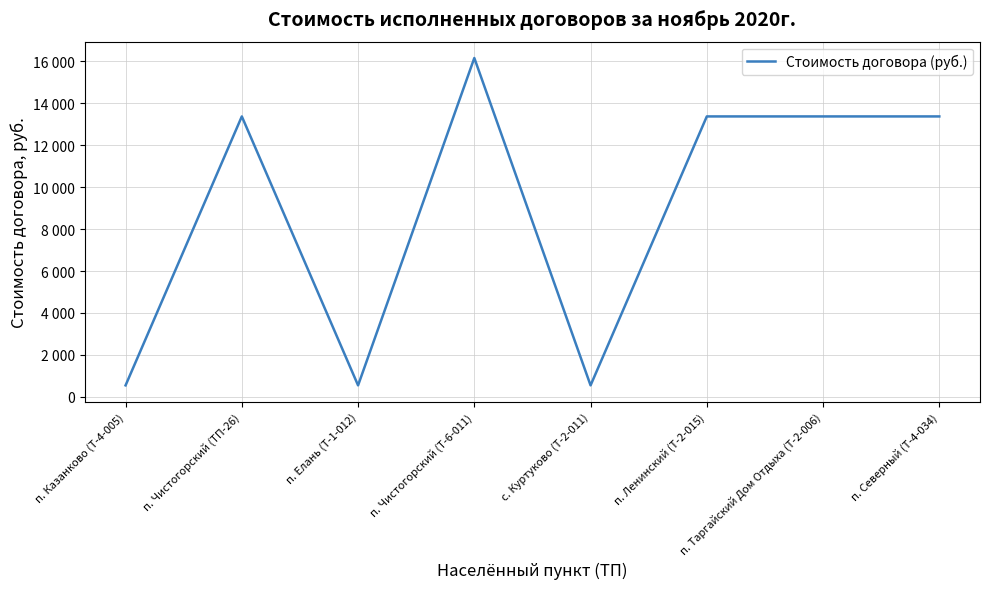

Reading left to right, extract all data points from this chart.

п. Казанково (Т-4-005)=550.0	п. Чистогорский (ТП-26)=13368.0	п. Елань (Т-1-012)=550.0	п. Чистогорский (Т-6-011)=16152.6	с. Куртуково (Т-2-011)=550.0	п. Ленинский (Т-2-015)=13368.0	п. Таргайский Дом Отдыха (Т-2-006)=13368.0	п. Северный (Т-4-034)=13368.0